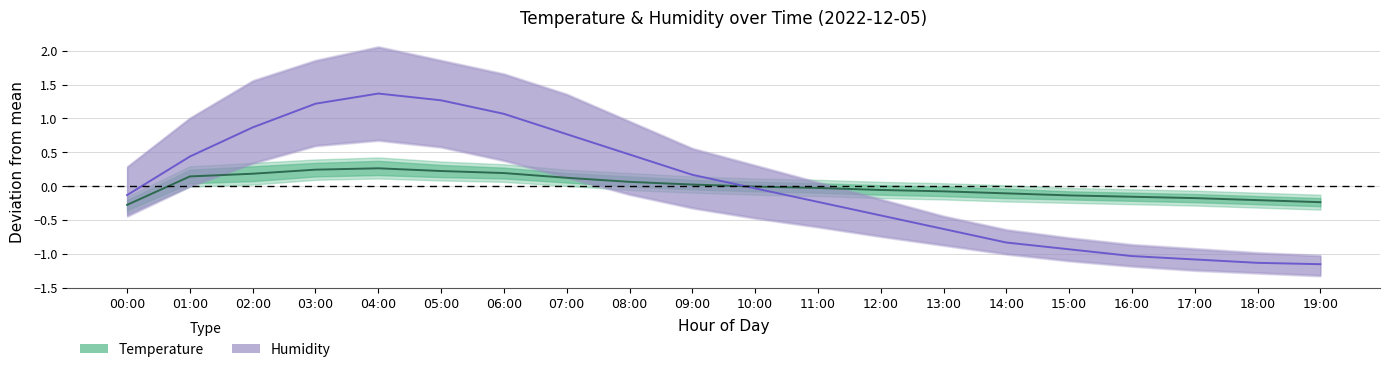

Is the value of Temperature at 04:00 greater than the value of Humidity at 11:00?

Yes